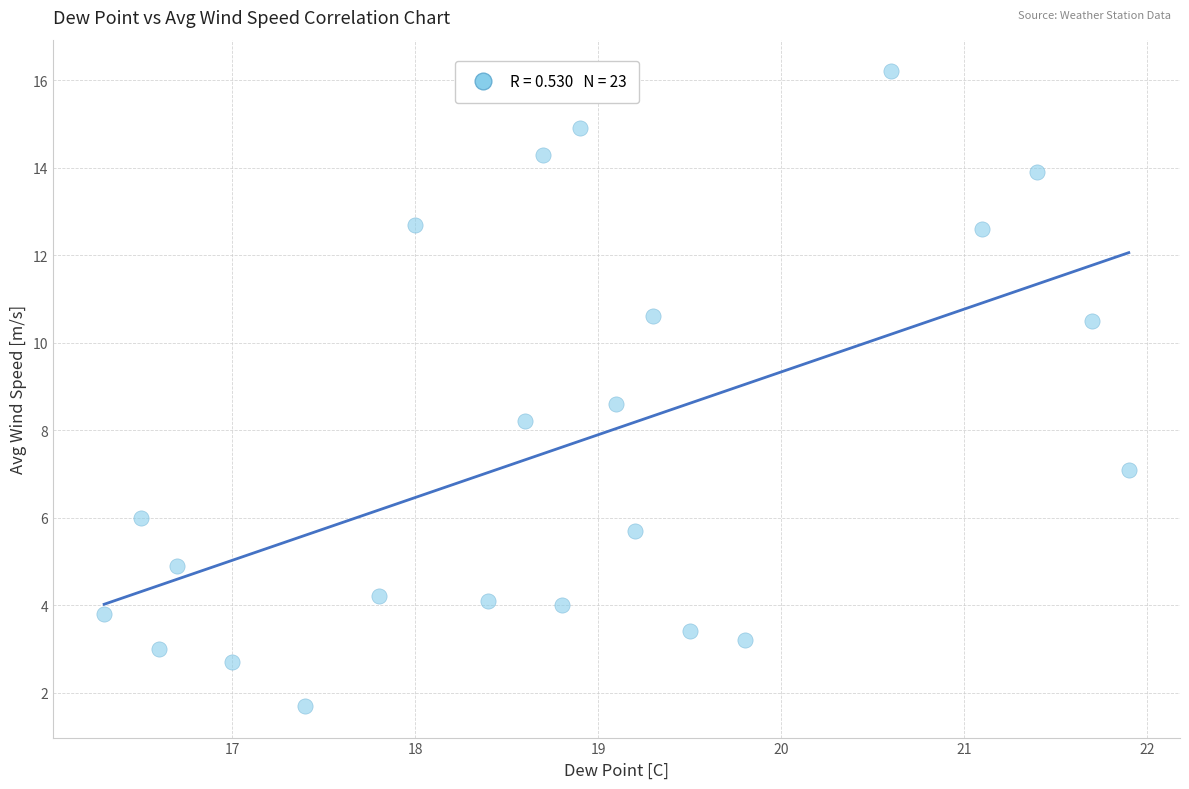

What is the range of X values (max minus min)?

5.6